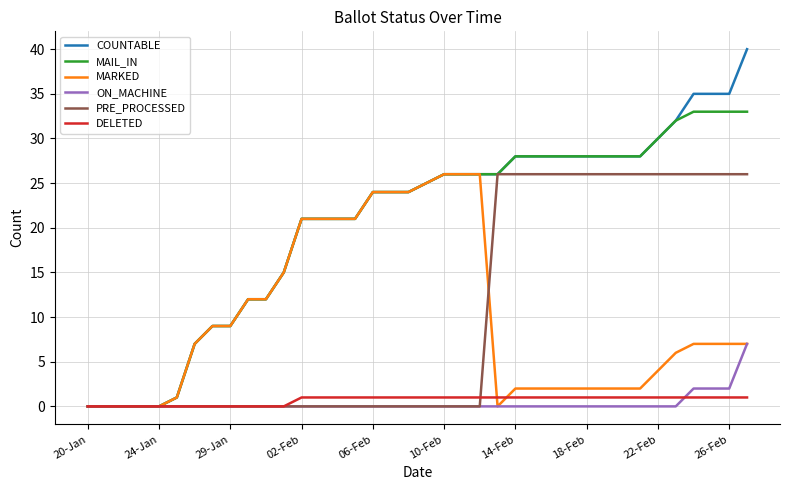

What is the maximum value for COUNTABLE?

40